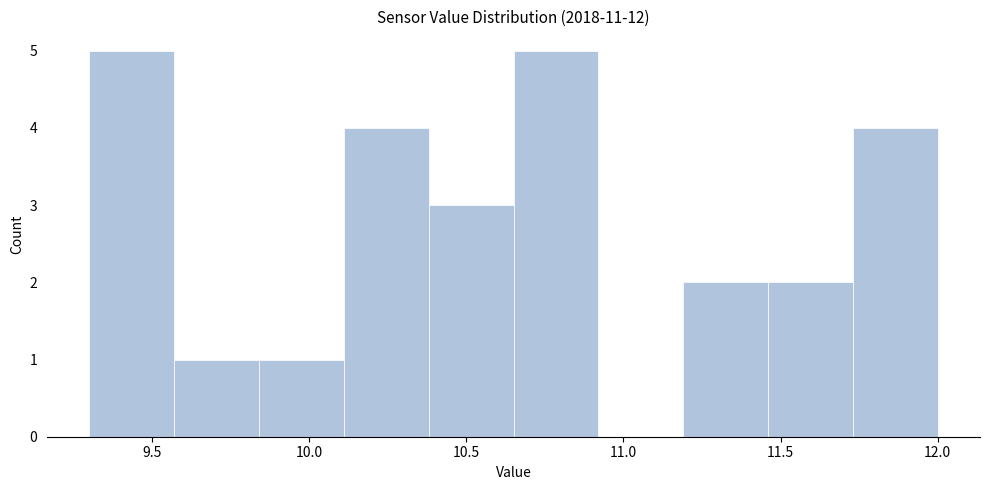

Reading left to right, transcribe this chart: for each bar, give the range it covers on the x-axis and its height. Neither the bar edges nor the heights are printed on the chart, so give them approximately, as read against the axes.

9.30 to 9.57: 5
9.57 to 9.84: 1
9.84 to 10.11: 1
10.11 to 10.38: 4
10.38 to 10.65: 3
10.65 to 10.92: 5
10.92 to 11.19: 0
11.19 to 11.46: 2
11.46 to 11.73: 2
11.73 to 12.00: 4